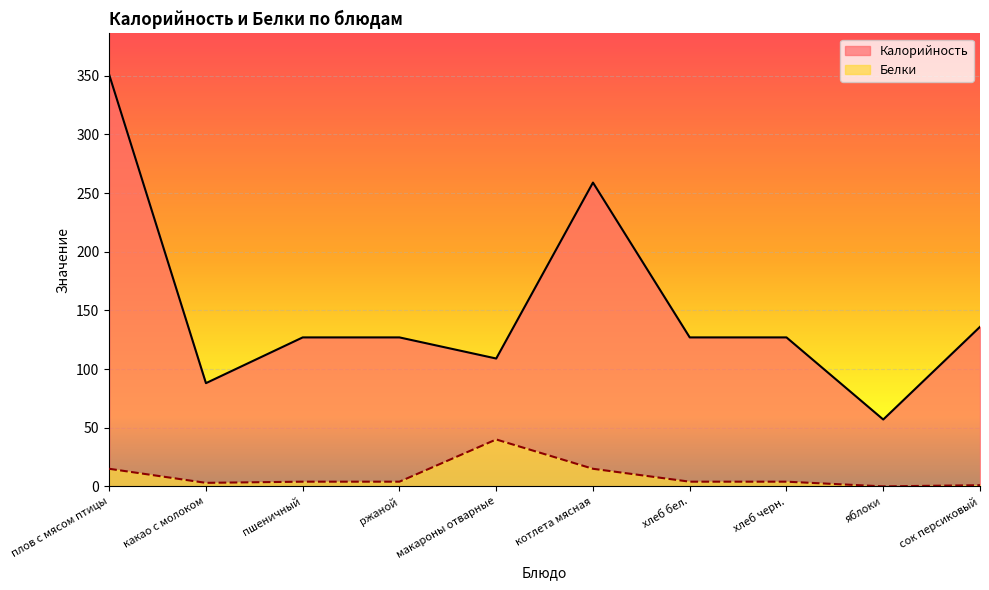

What is the difference between the second highest and minimum values in the Калорийность series?

202